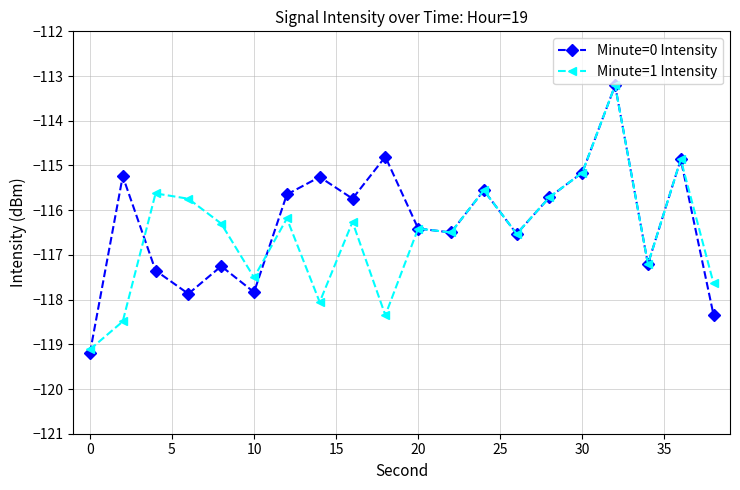

Which series has the widest spread of values?

Minute=0 Intensity